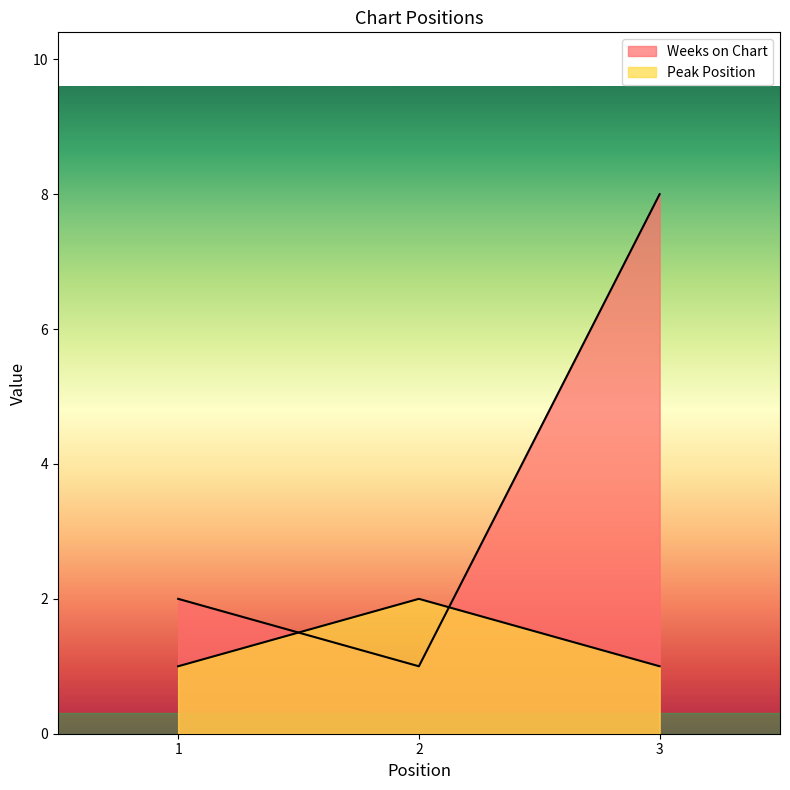

What is the value of the Peak Position point at the 1st from the left?

1